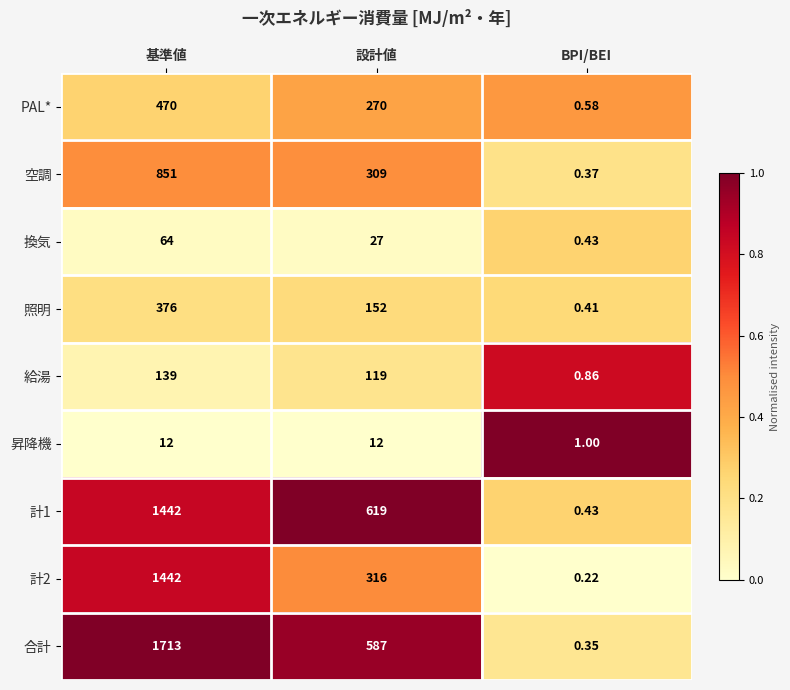

Which series has the largest total across all categories?

合計